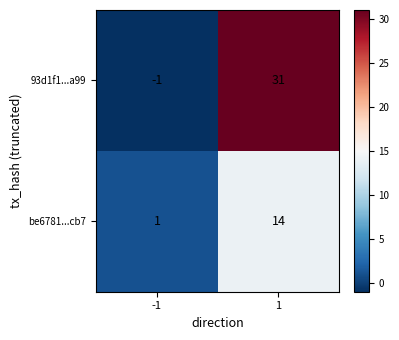

Reading left to right, what are all the values shown in this chart?

93d1f1...a99: -1=-1	1=31
be6781...cb7: -1=1	1=14